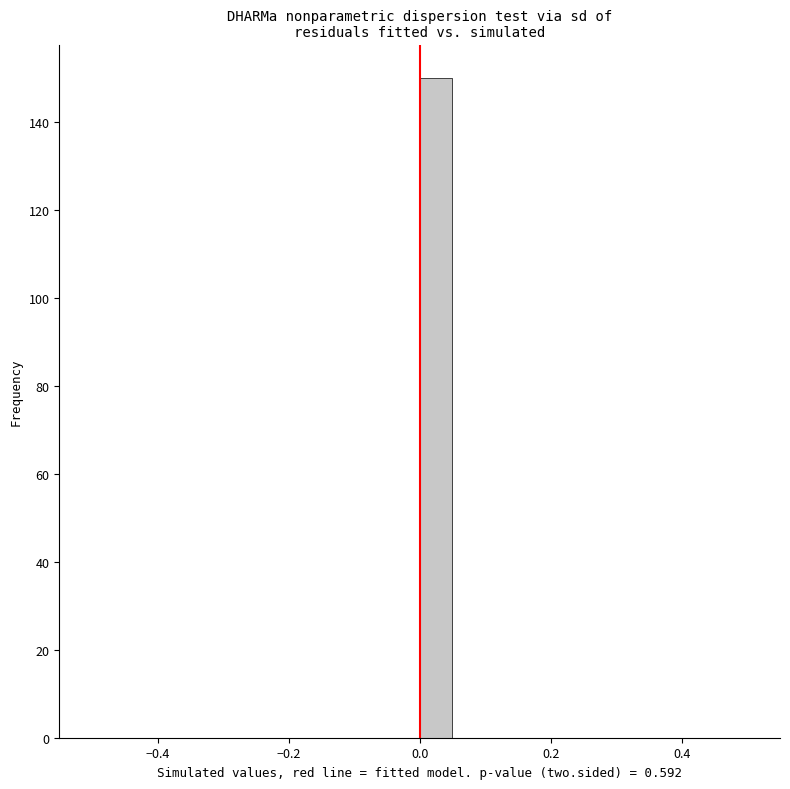

Around what value on the x-axis is the tallest bar? Give the approximate position of its centre, as read against the axis.

0.02